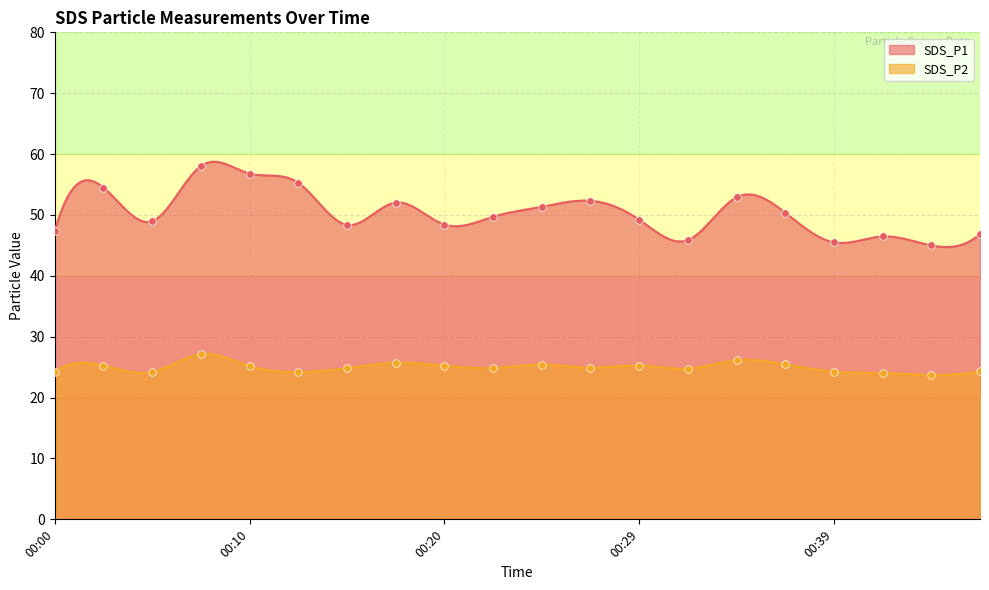

Which series has the largest total across all categories?

SDS_P1